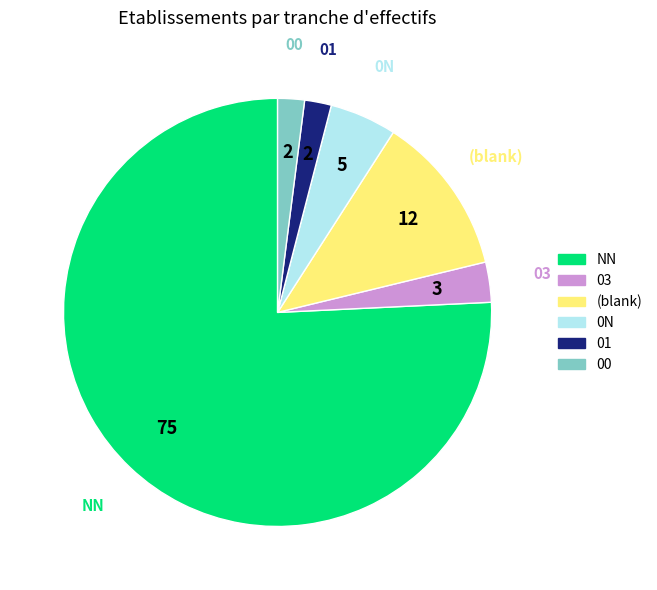

What is the majority slice?

NN